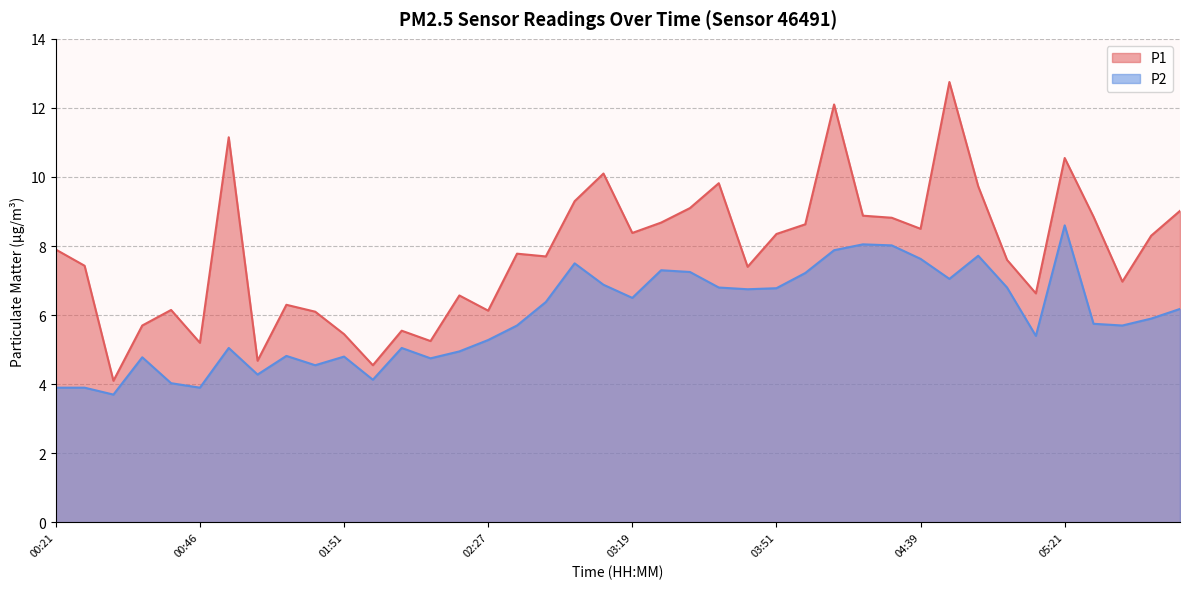

What is the difference between the highest and lowest values at 05:27?

3.1